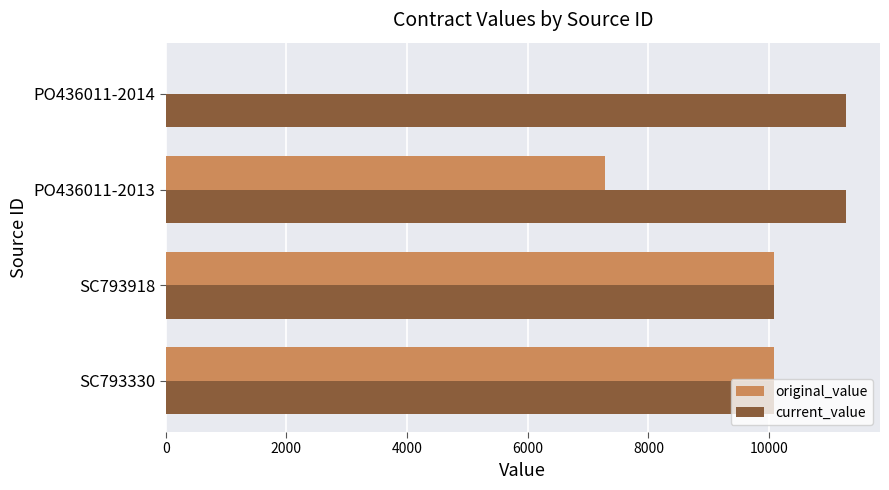

What is the sum of the original_value values at PO436011-2014 and PO436011-2013?

7274.7